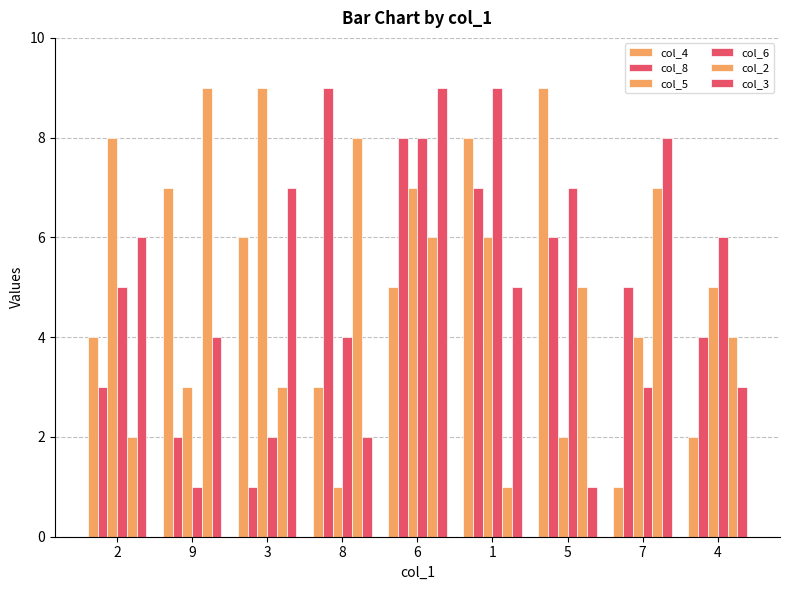

Which series changed the most between 3 and 1?

col_6